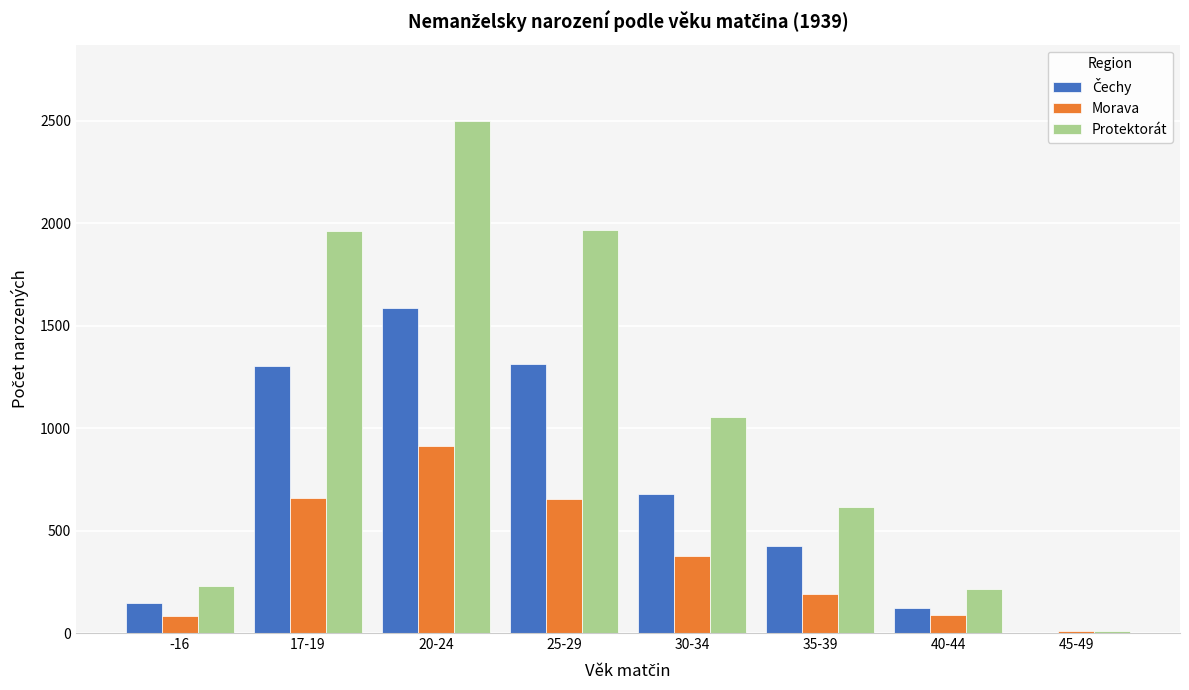

Which category has the highest value across all series?

20-24